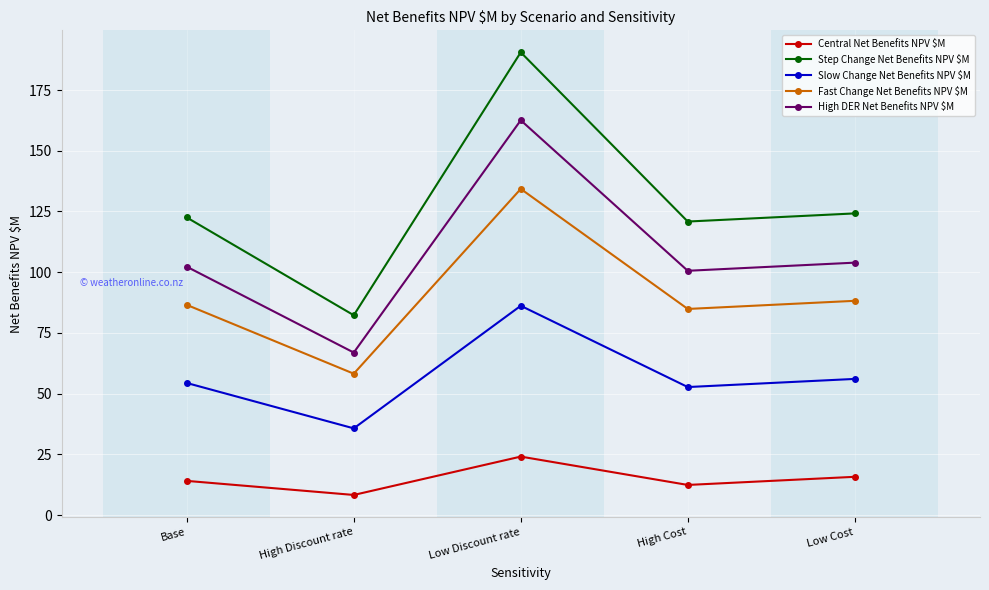

At which label does High DER Net Benefits NPV $M first exceed 102?

Base